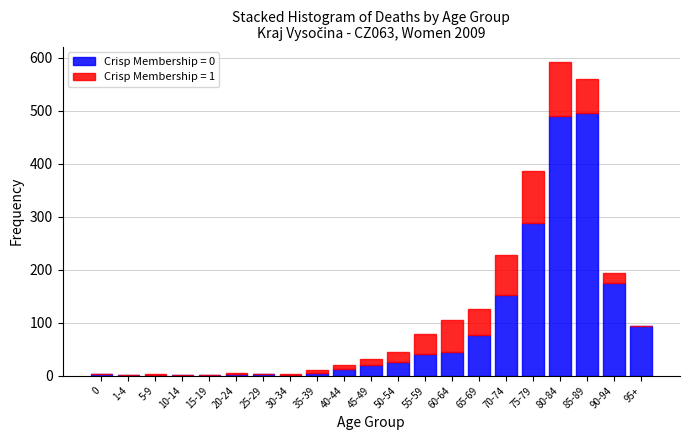

The Crisp Membership = 0 series shows 45 at 60-64. True or false?

True